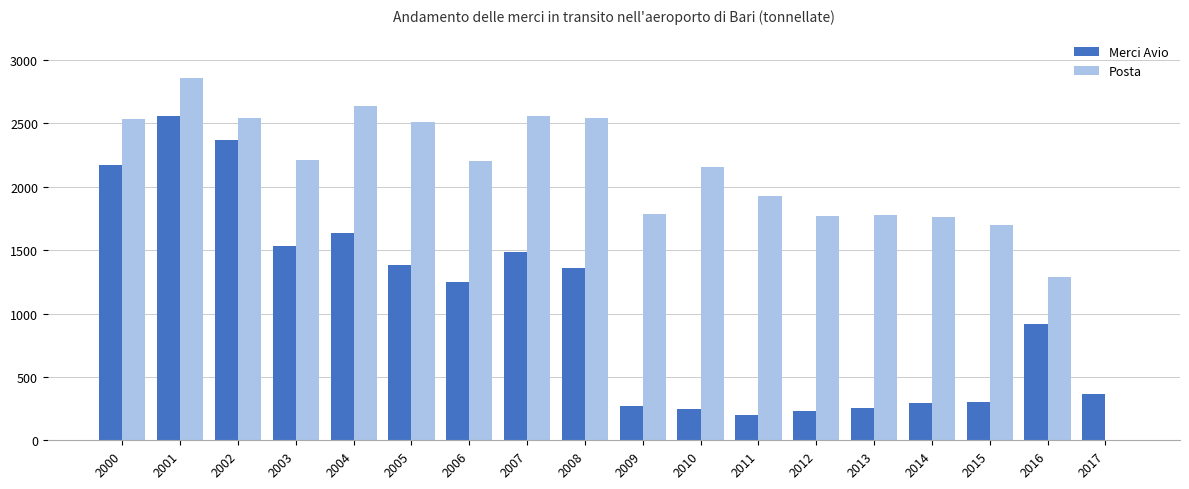

Is it true that Merci Avio equals 2601 at 2007?

False